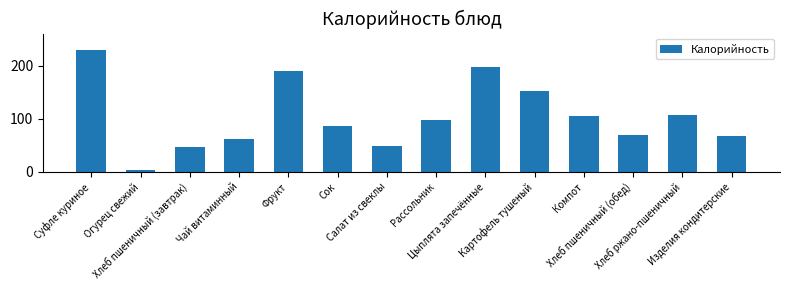

What is the smallest value displayed?

3.4